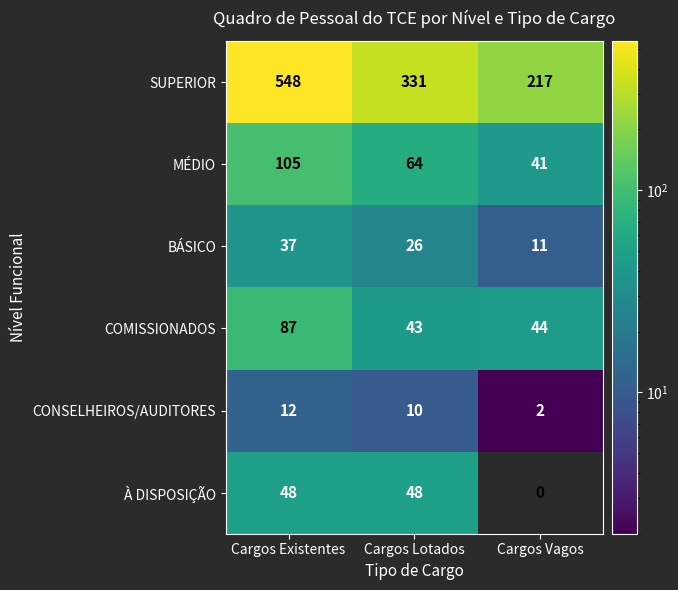

At which label does CONSELHEIROS/AUDITORES reach its peak?

Cargos Existentes